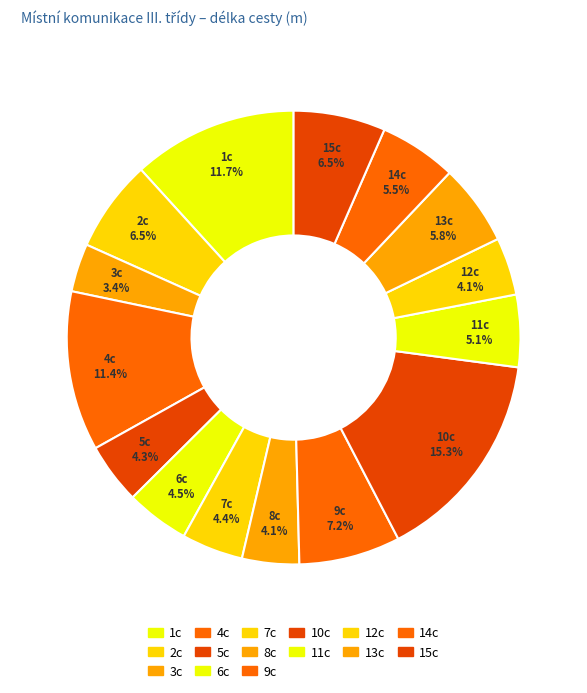

Which has a higher value, 15c or 7c?

15c